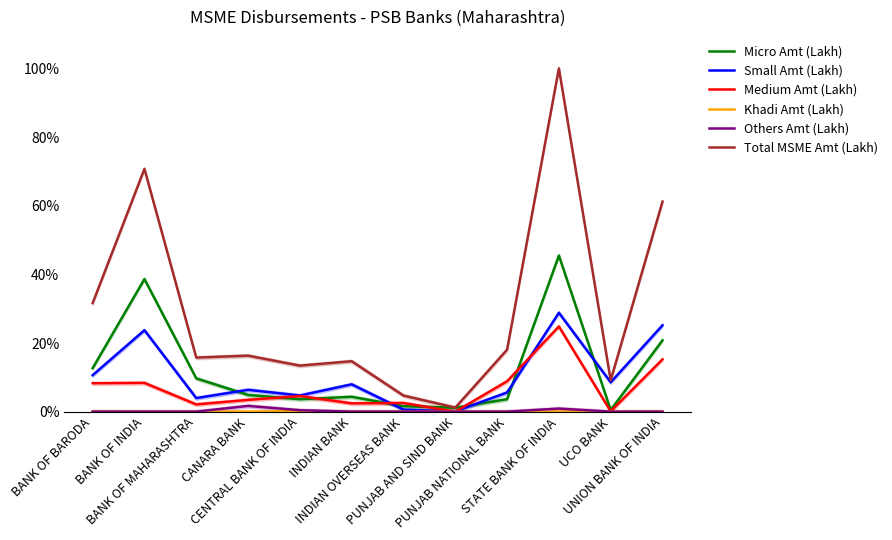

Which has a higher value, PUNJAB AND SIND BANK or BANK OF INDIA?

BANK OF INDIA